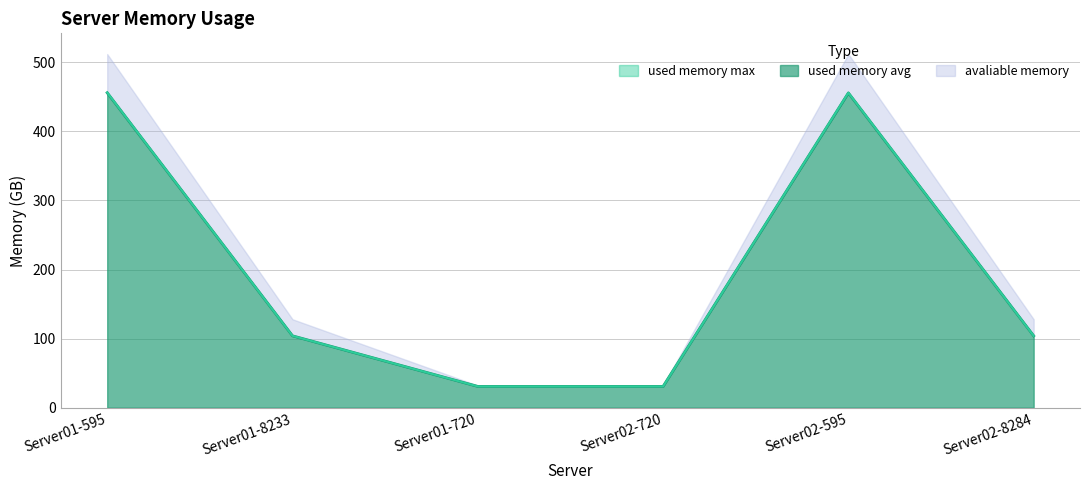

Where is the first local maximum for used memory avg?

Server02-595